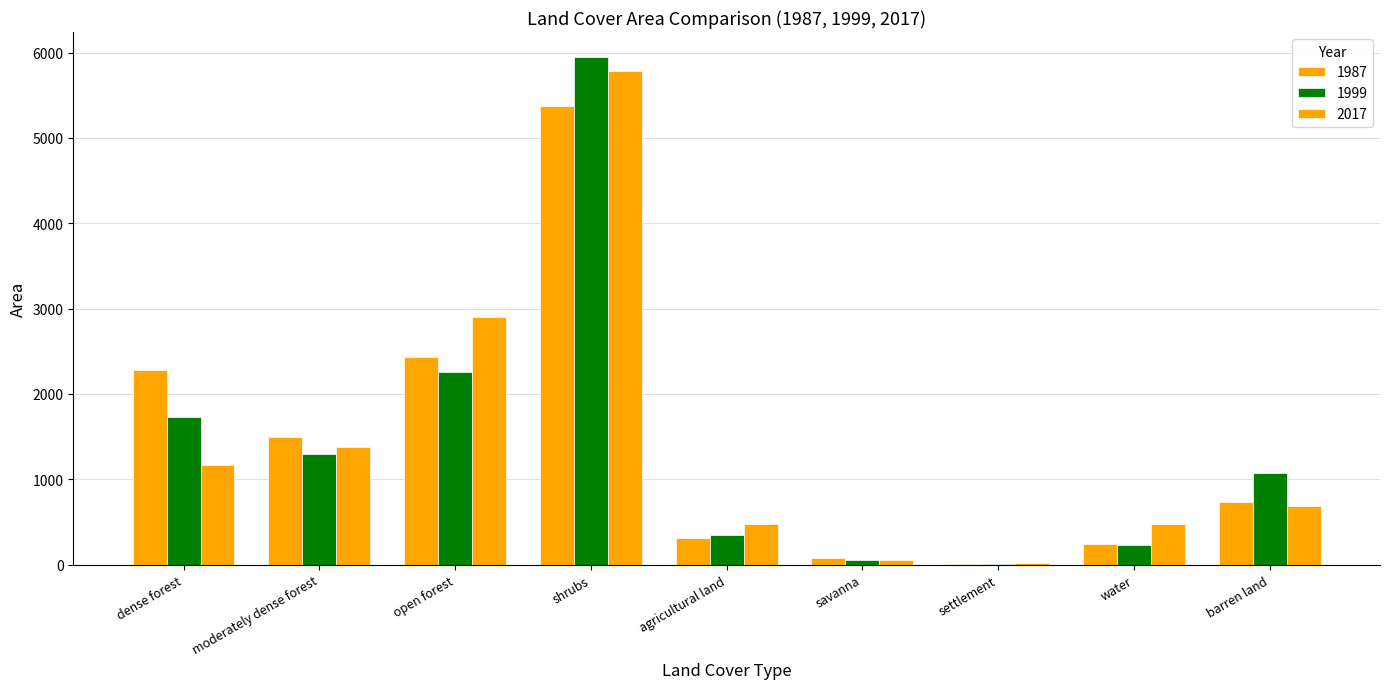

Which has a higher value, moderately dense forest or water?

moderately dense forest